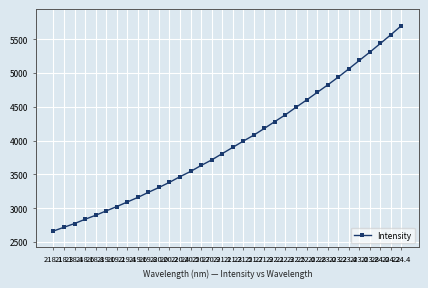

True or false: there are more than 0 points higher than both neighbors.

False